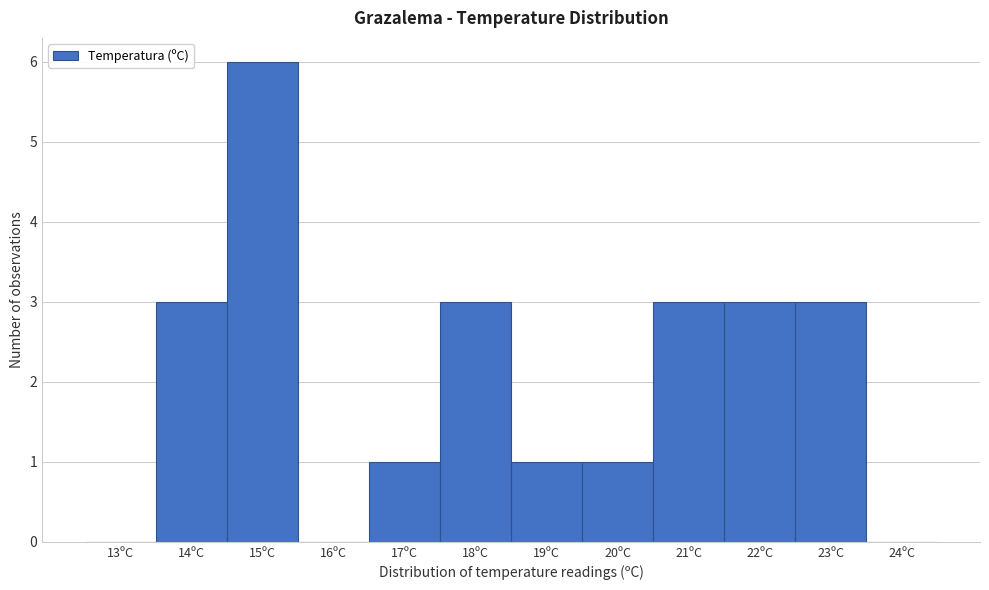

Reading right to left, extract all data points from this chart.

24ºC=0	23ºC=3	22ºC=3	21ºC=3	20ºC=1	19ºC=1	18ºC=3	17ºC=1	16ºC=0	15ºC=6	14ºC=3	13ºC=0